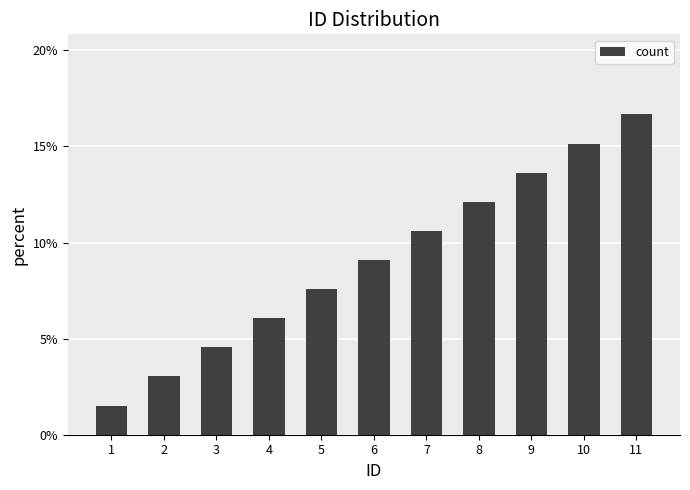

Which label corresponds to the smallest value in the chart?

1